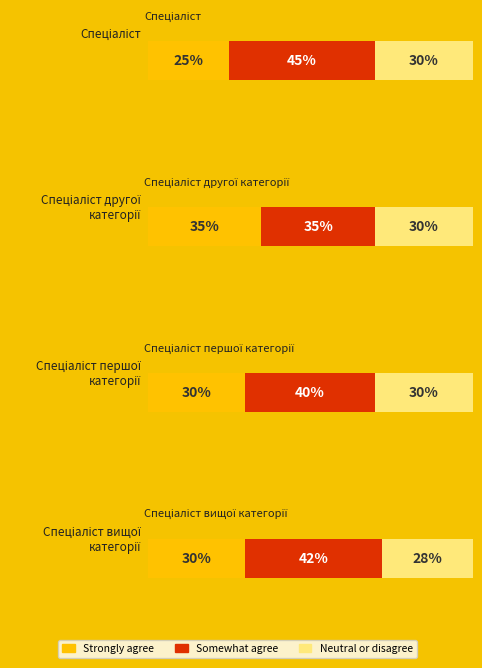

The Somewhat agree series shows 2 at Спеціаліст вищої категорії. True or false?

False